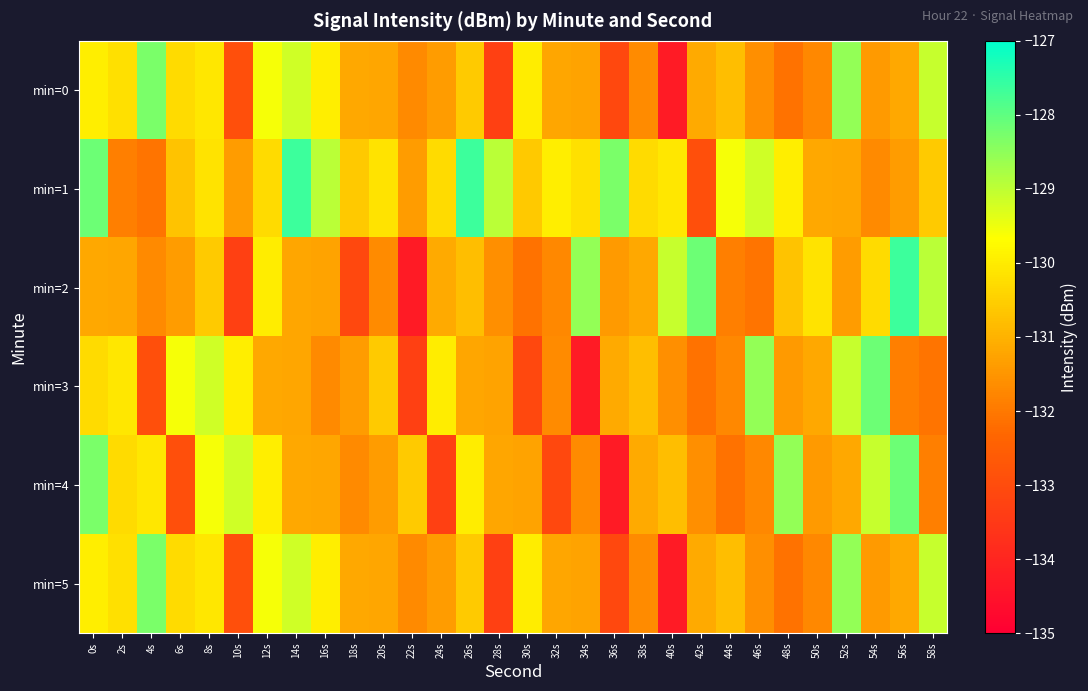

Between 20s and 14s, which is larger?

14s